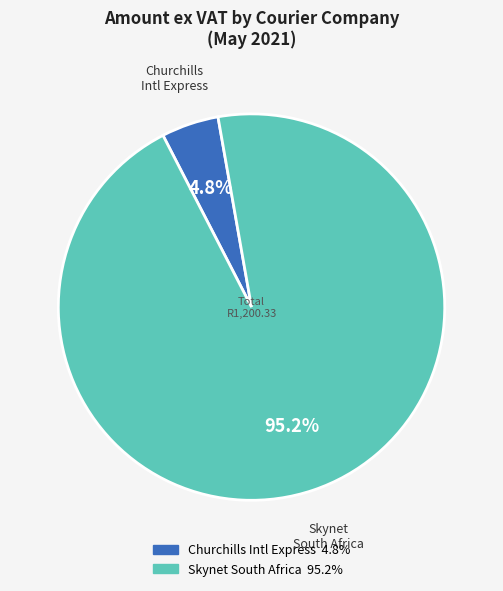

Is there a majority slice in this chart?

Yes